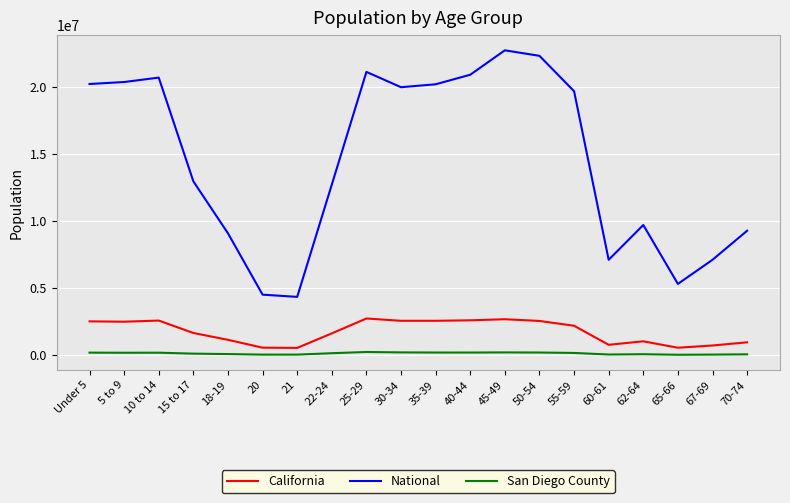

Where does the California series first go above 2204296?

Under 5